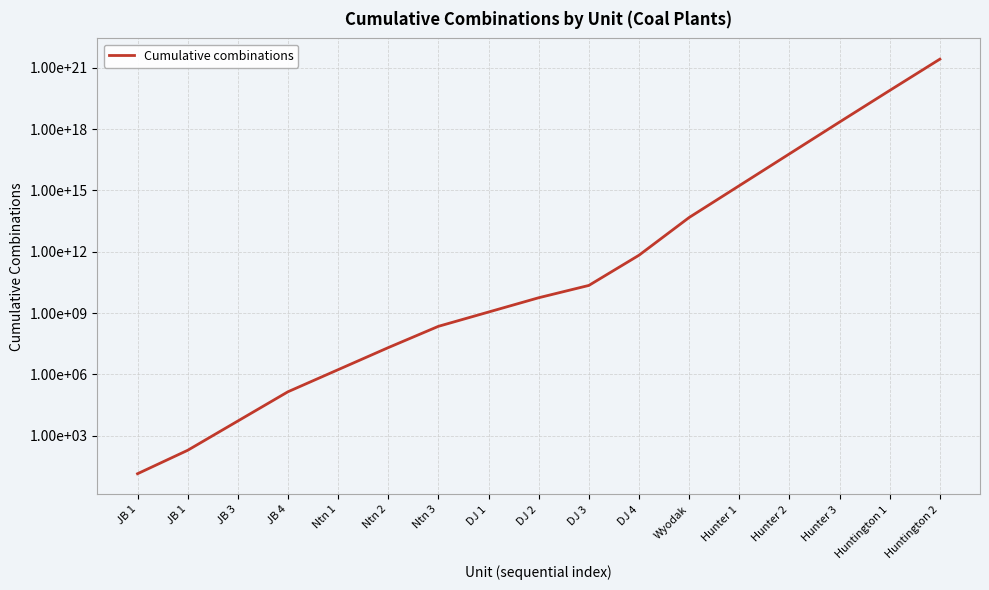

Is it true that the value at JB 3 is 5292?

True